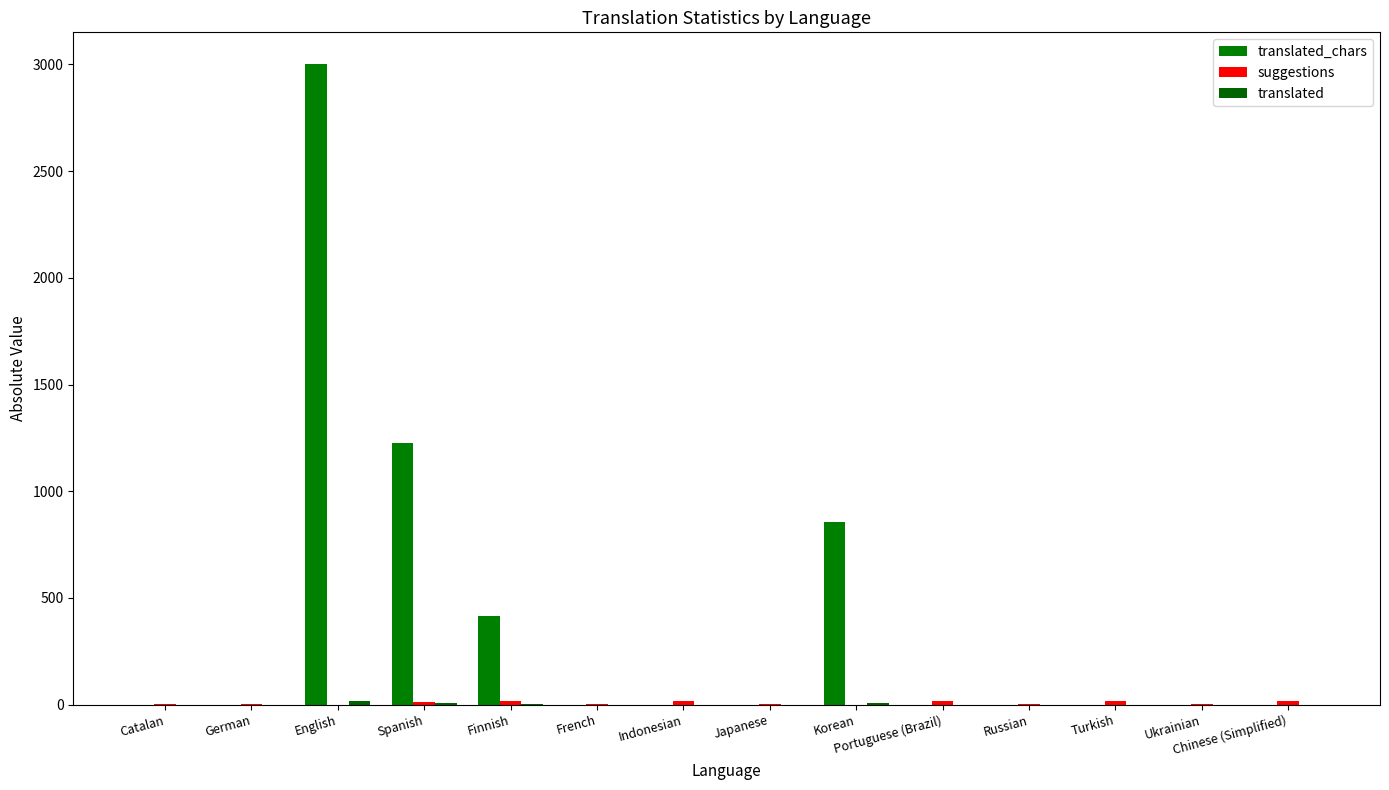

How many groups of bars are there?

14